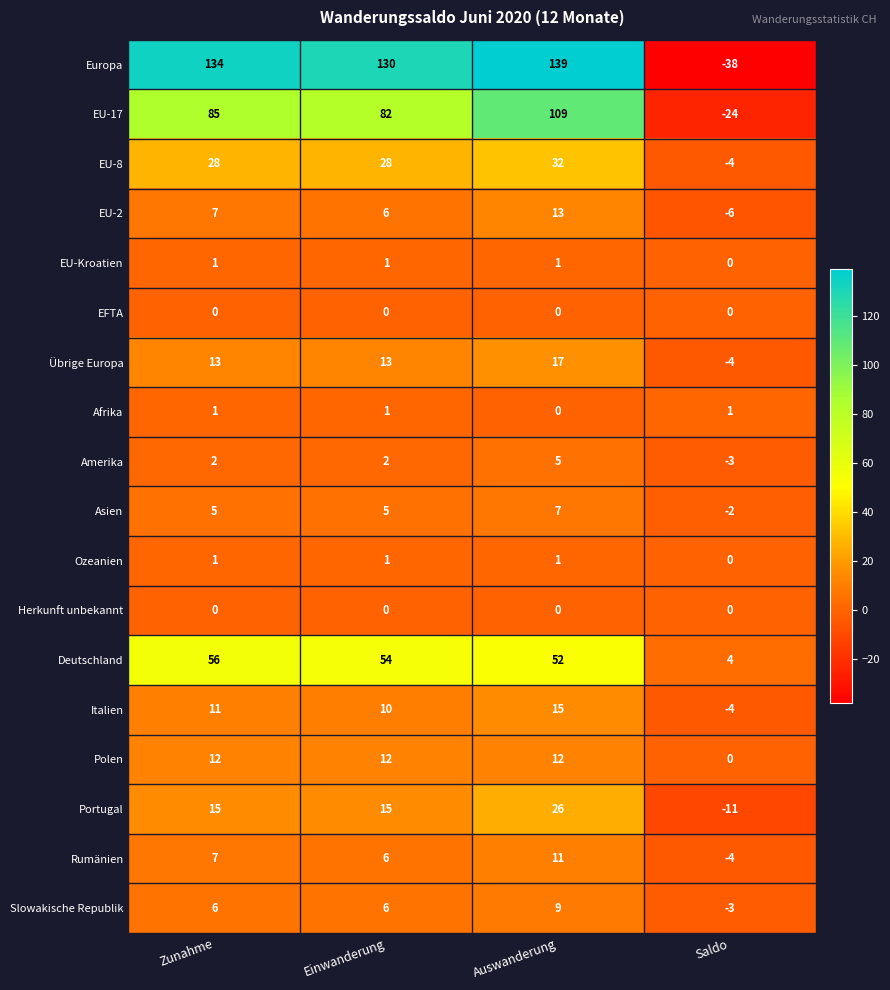

At how many categories does at least one series exceed 22?

3